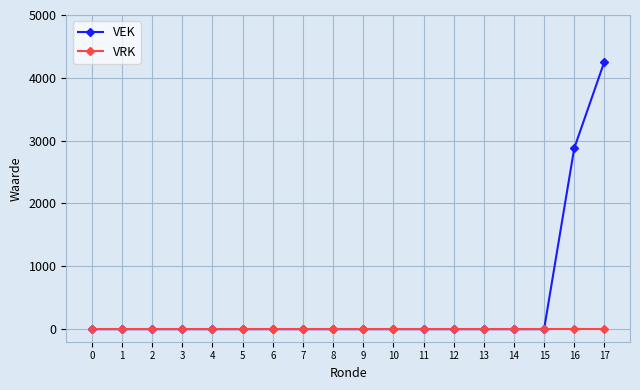

Which series has the largest range (max minus min)?

VEK